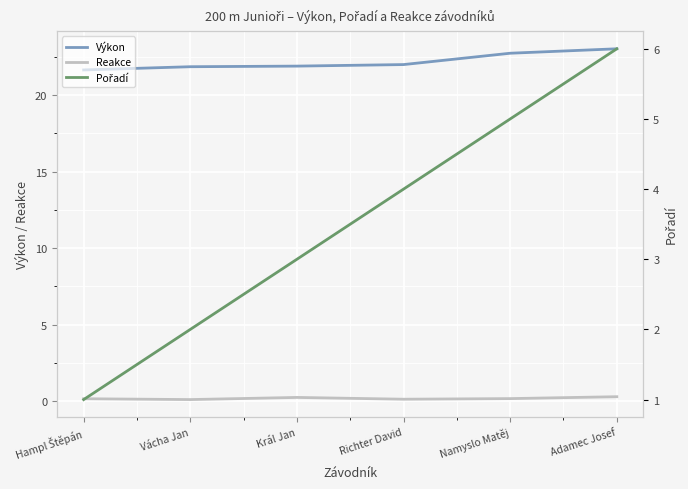

True or false: Pořadí has a value of 5.0 at Namyslo Matěj.

True